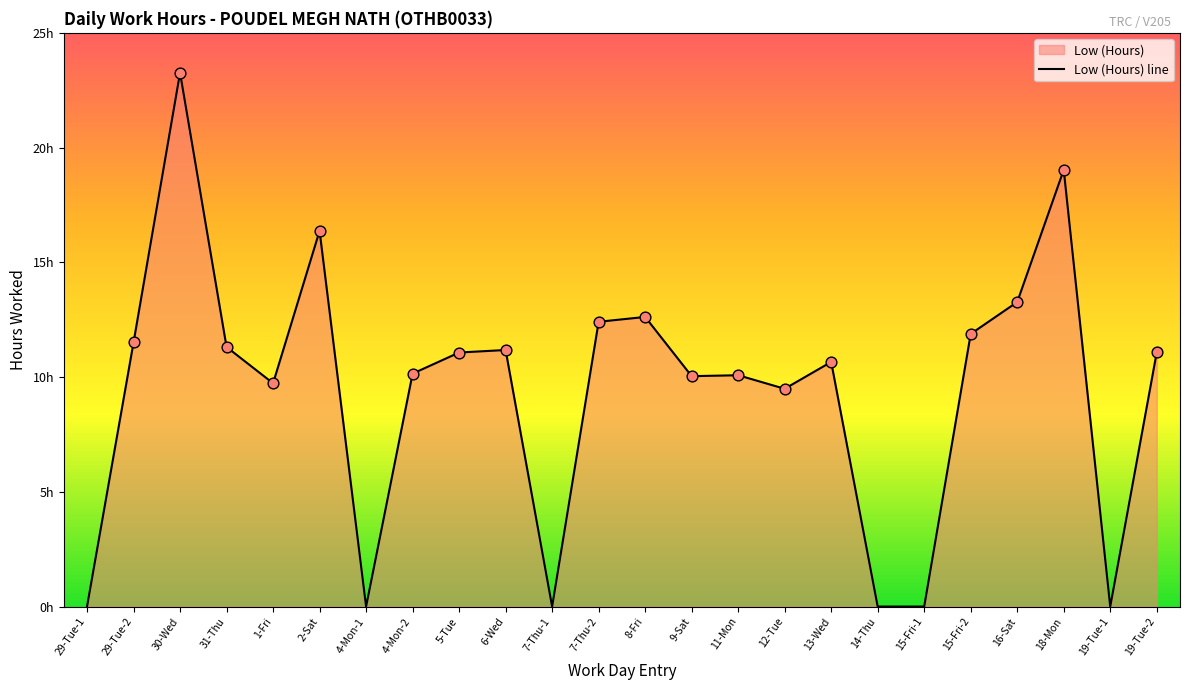

Which has a higher value, 14-Thu or 30-Wed?

30-Wed